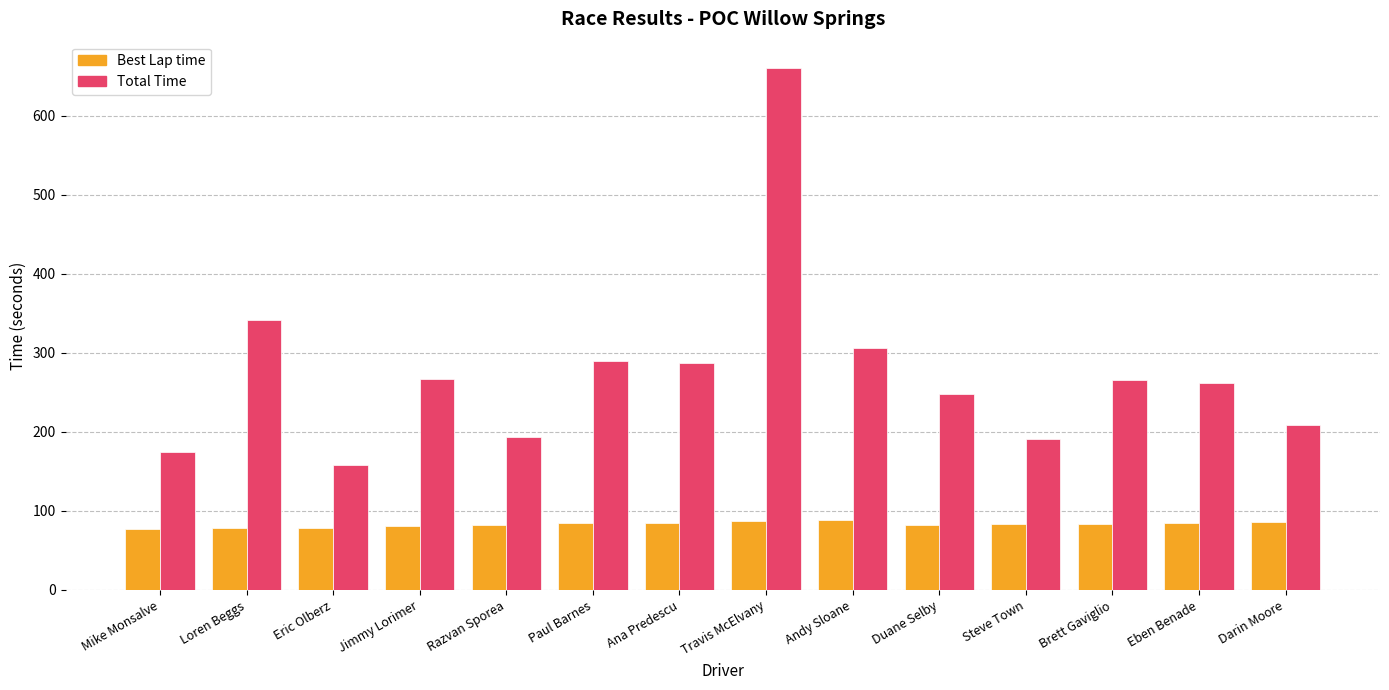

At Ana Predescu, list the series in order from largest to smallest.

Total Time, Best Lap time